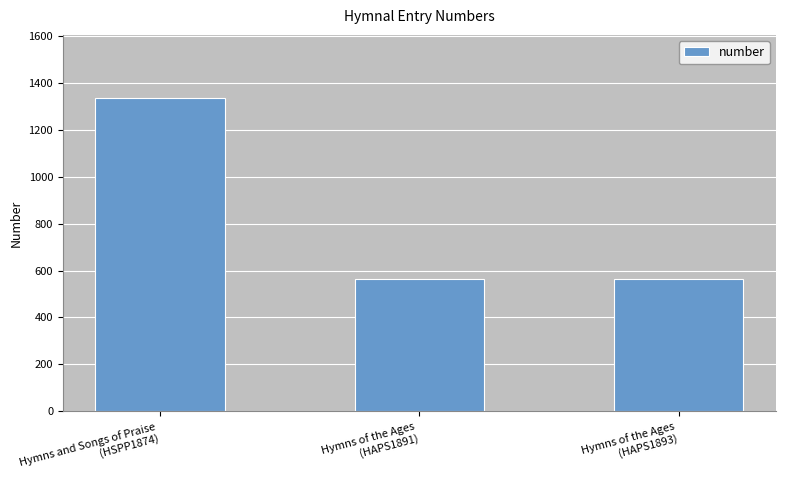

Read the value at Hymns of the Ages
(HAPS1891).

563